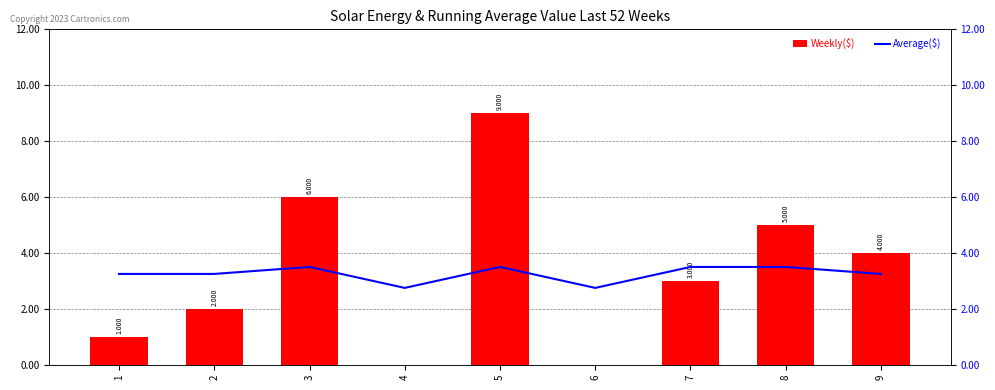

What is the average value of the Weekly($) series?

3.3